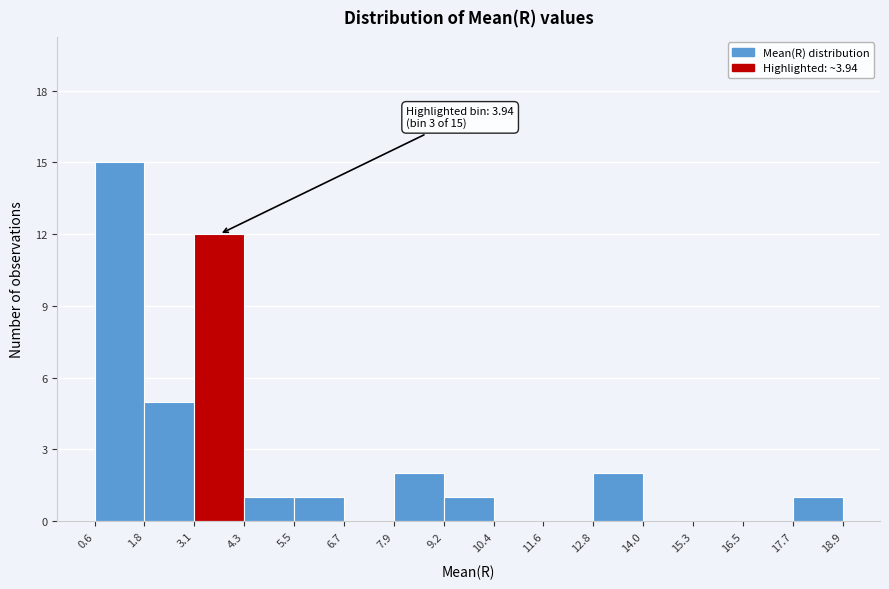

Which range on the x-axis has the tallest bar?

0.6 to 1.8